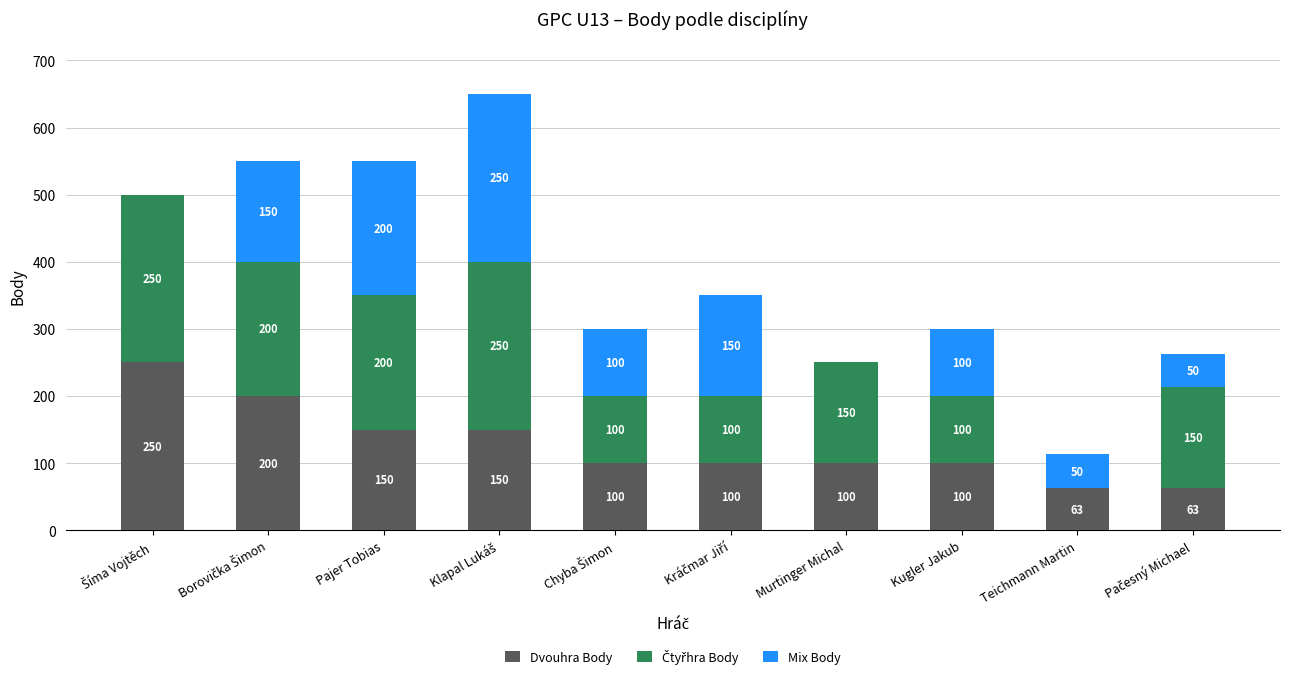

What is the total value across all series at Kugler Jakub?

300